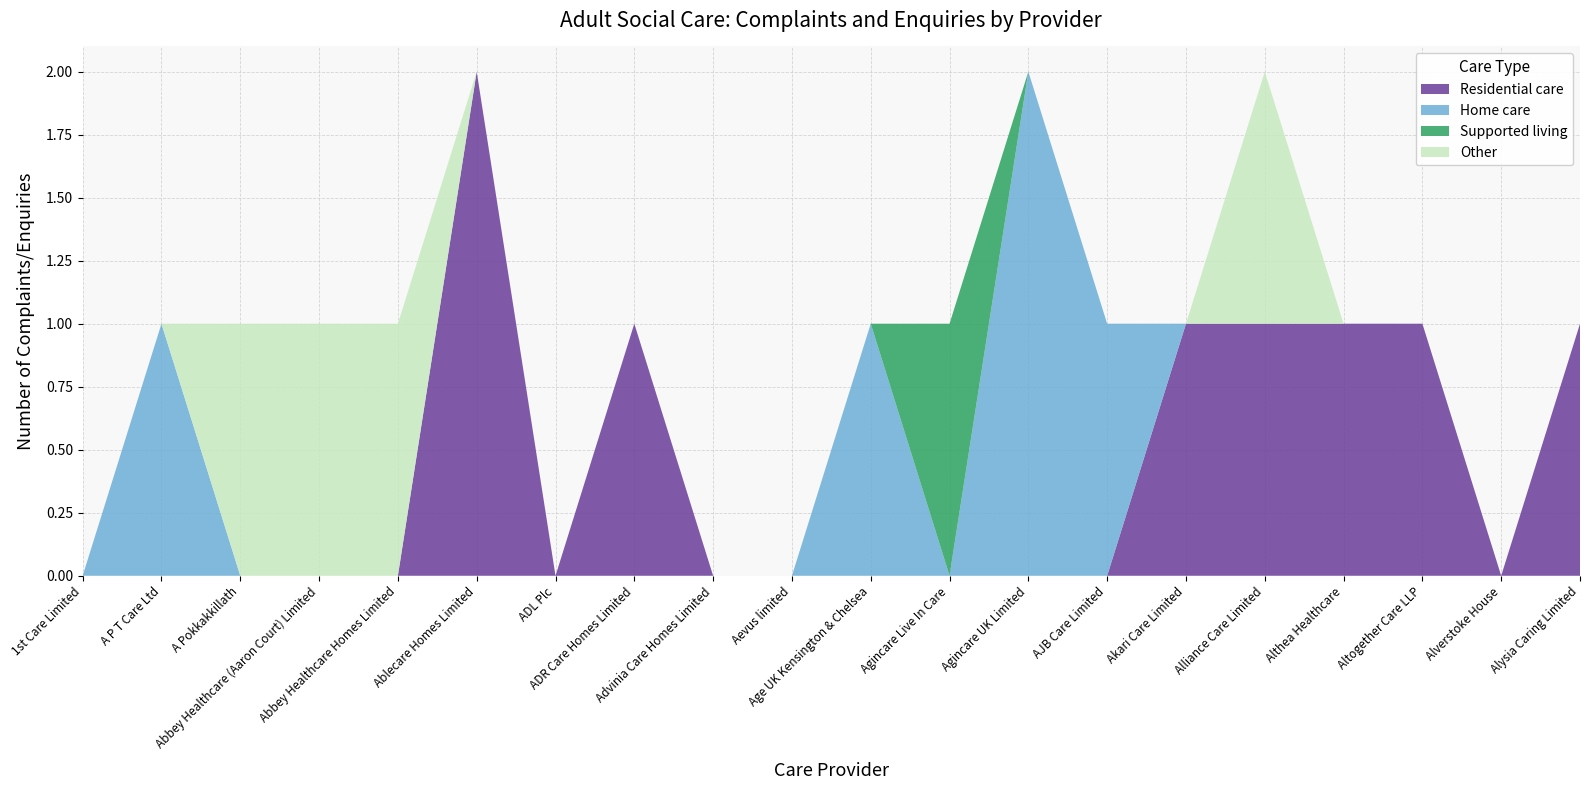

Reading left to right, extract all data points from this chart.

Residential care: 0	0	0	0	0	2	0	1	0	0	0	0	0	0	1	1	1	1	0	1
Home care: 0	1	0	0	0	0	0	0	0	0	1	0	2	1	0	0	0	0	0	0
Supported living: 0	0	0	0	0	0	0	0	0	0	0	1	0	0	0	0	0	0	0	0
Other: 0	0	1	1	1	0	0	0	0	0	0	0	0	0	0	1	0	0	0	0